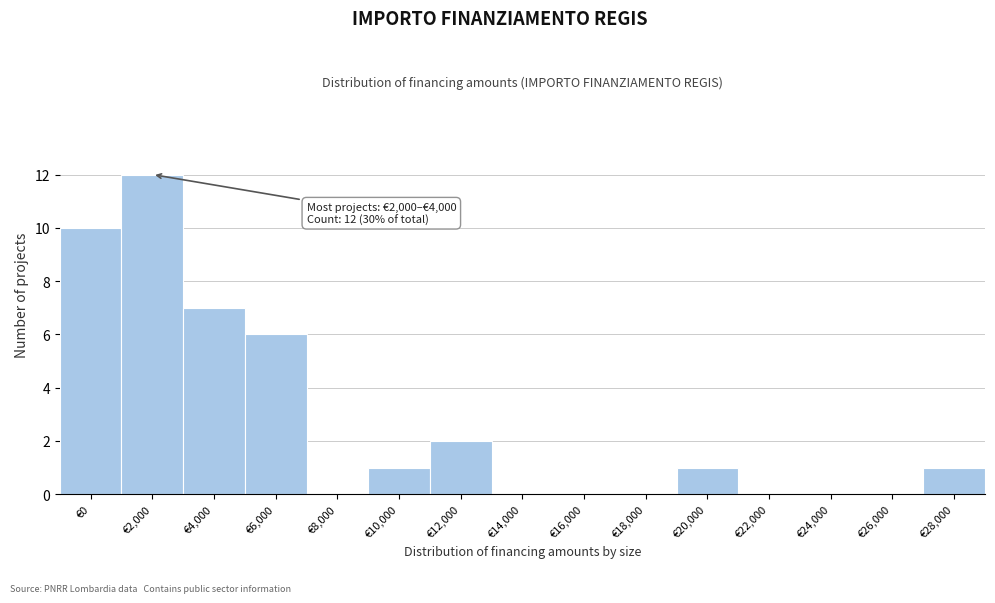

Reading left to right, what are all the values shown in this chart?

€0=10	€2,000=12	€4,000=7	€6,000=6	€8,000=0	€10,000=1	€12,000=2	€14,000=0	€16,000=0	€18,000=0	€20,000=1	€22,000=0	€24,000=0	€26,000=0	€28,000=1